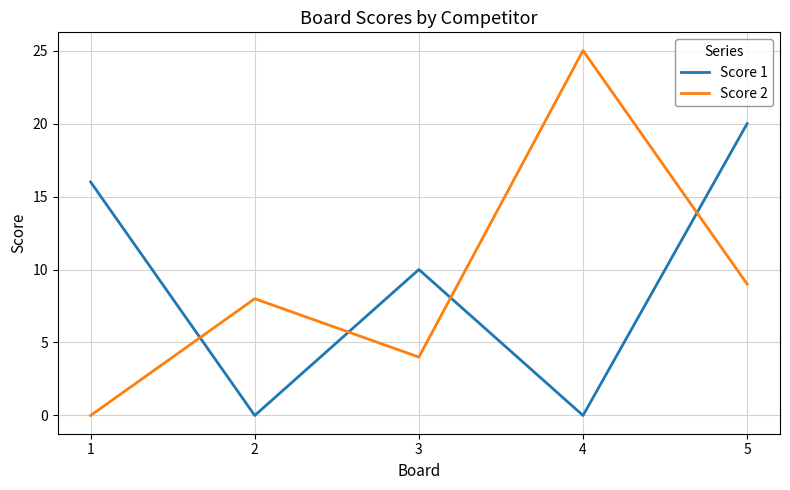

How many distinct data groups are displayed?

2